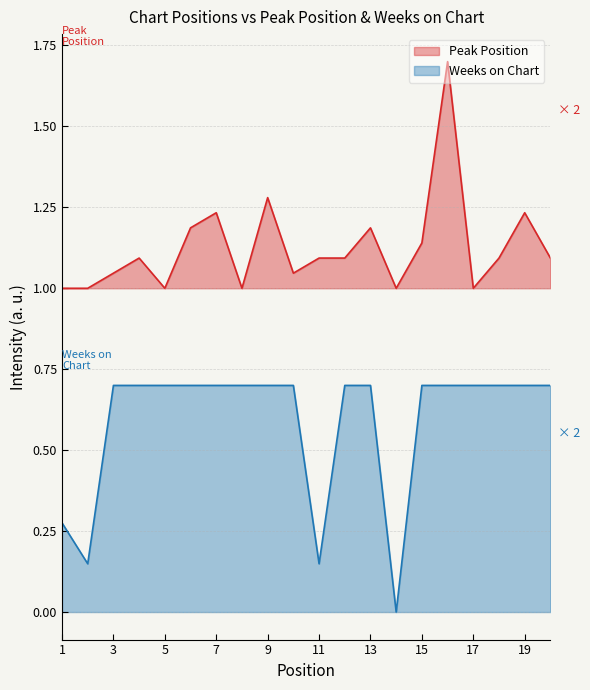

What is the difference between the second highest and second lowest values in the Weeks on Chart series?

0.6